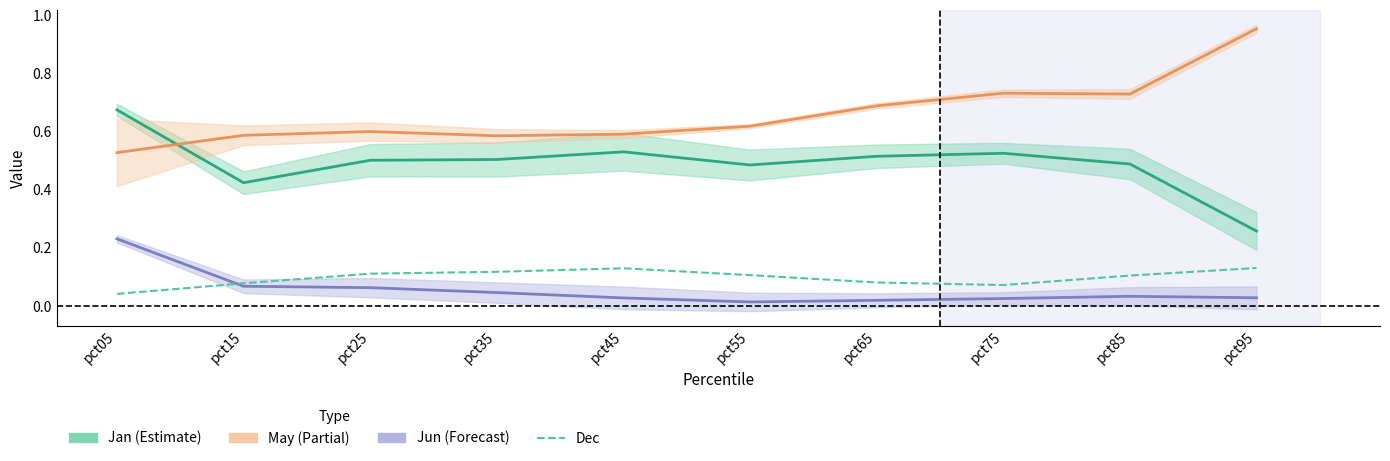

What is the difference between the highest and lowest values at pct35?

0.5